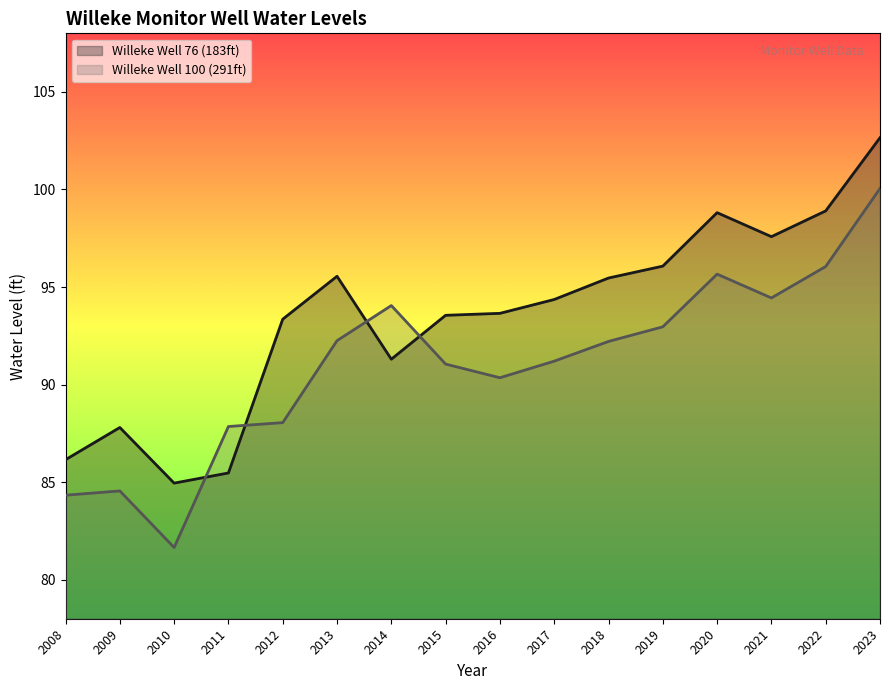

Where is the first local maximum for Willeke Well 76 (183ft)?

2009